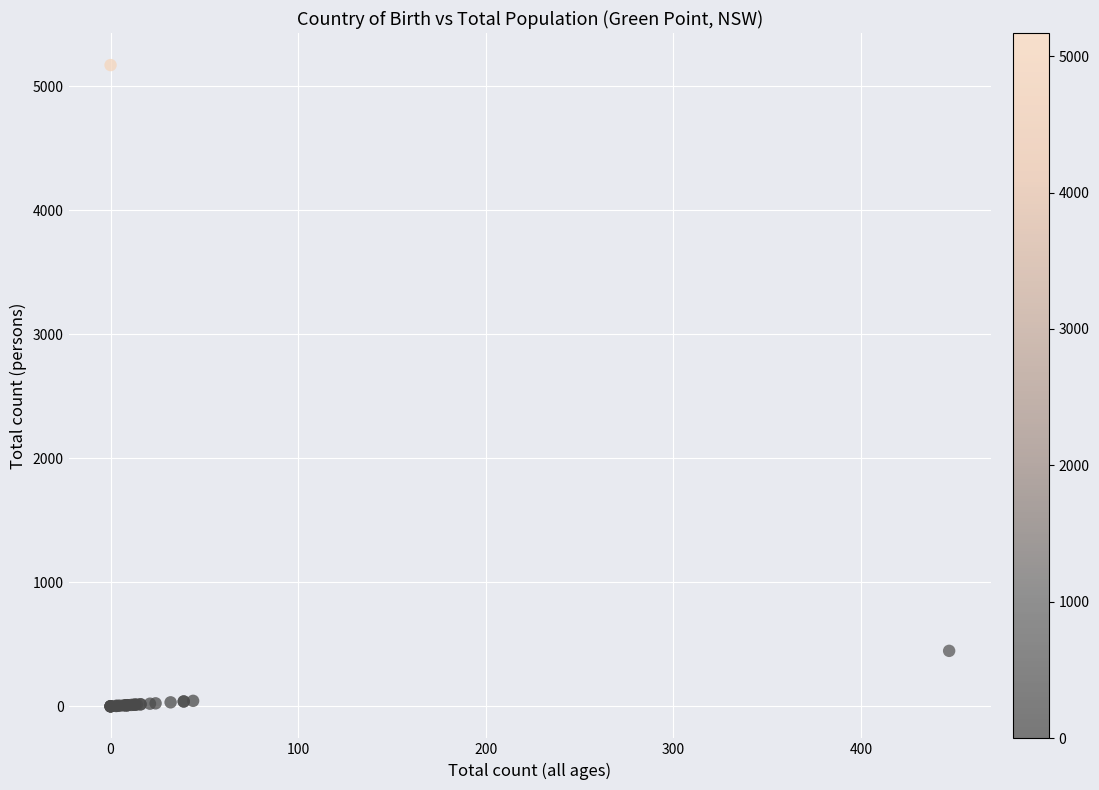

What Y value in the scatter plot is closest to 2584?

447